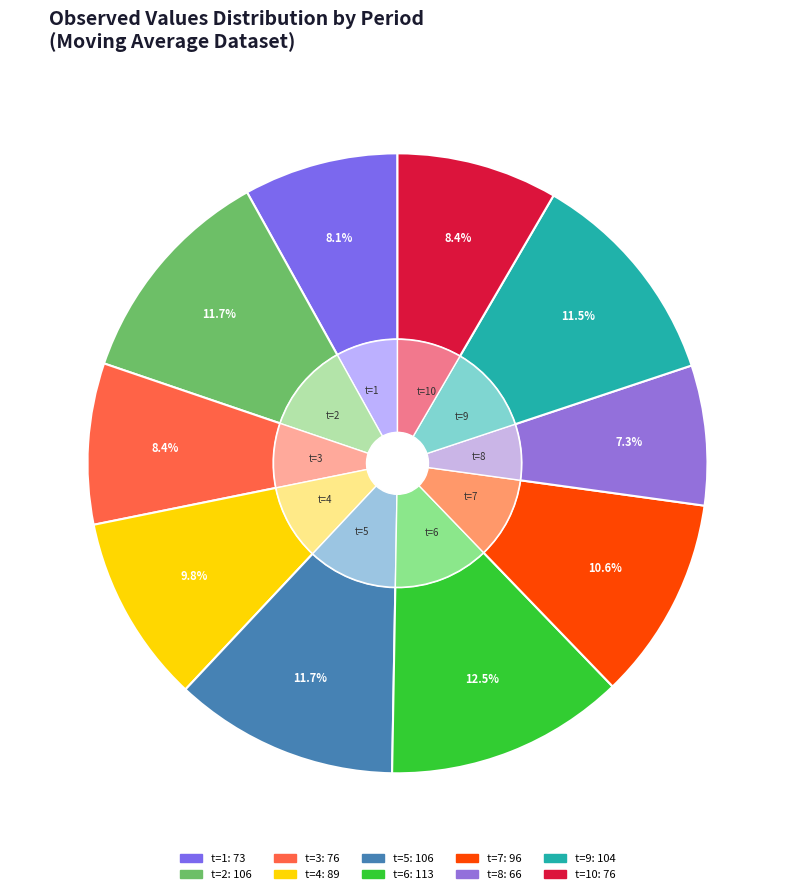

How many segments does this pie chart have?

10